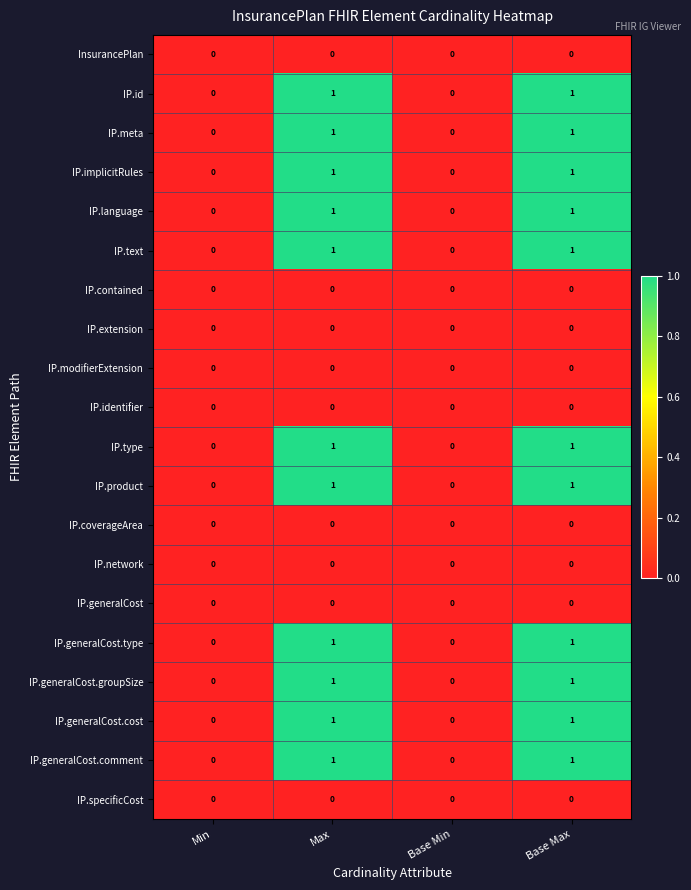

The IP.generalCost series shows 0 at Base Min. True or false?

True